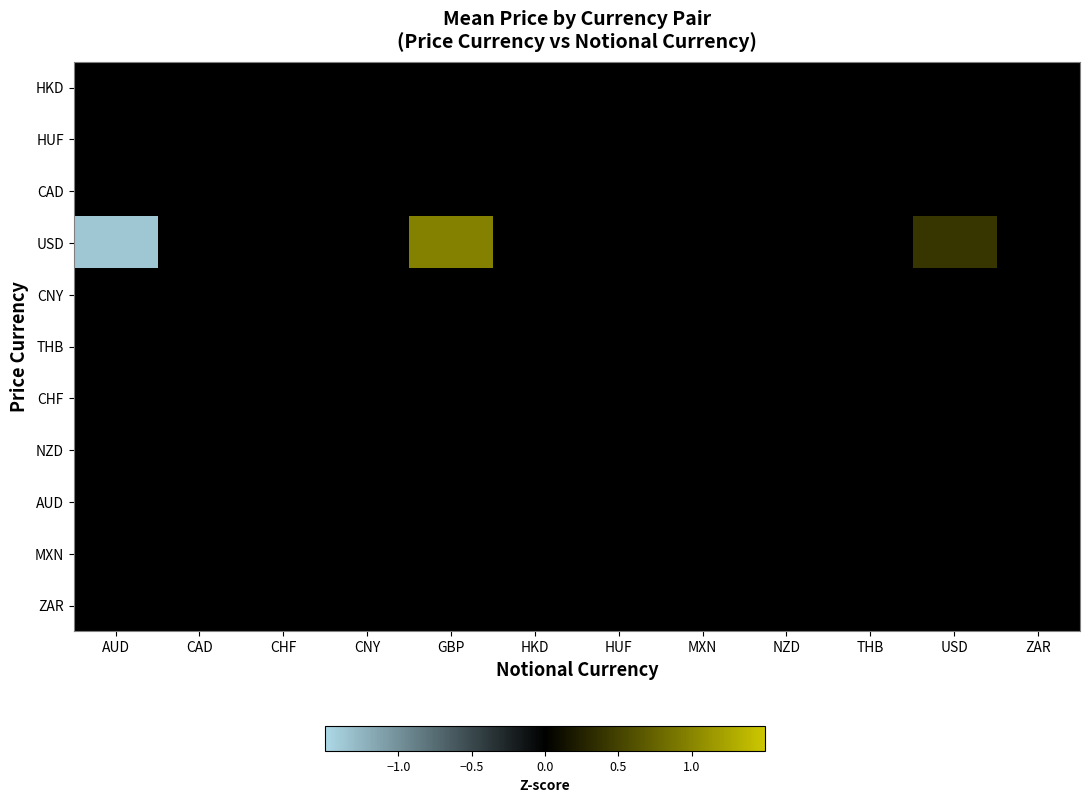

Which series has the widest spread of values?

USD